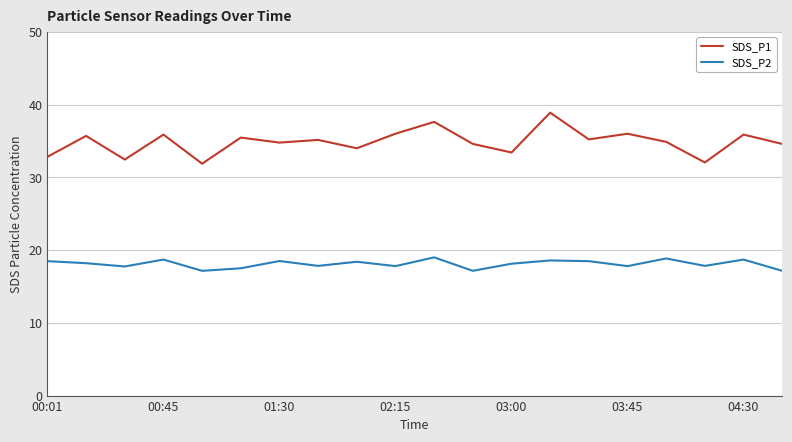

List the series in order of their peak value, lowest first.

SDS_P2, SDS_P1